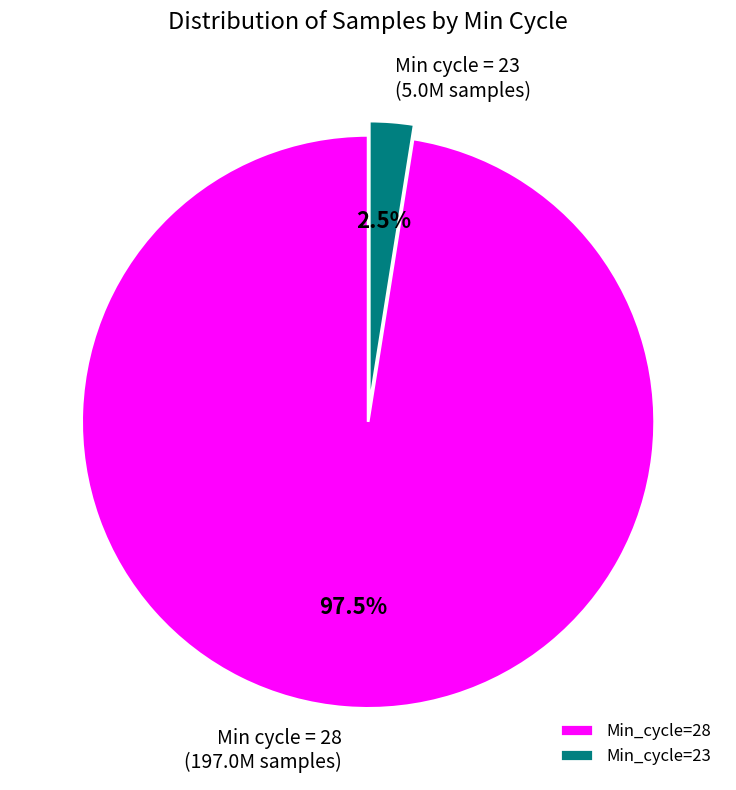

How many slices are in this pie chart?

2